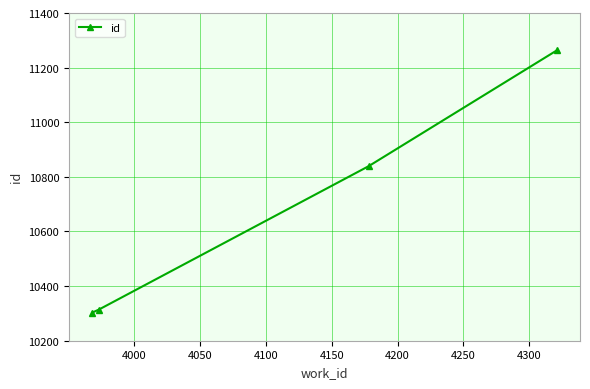

How many lines are shown in the chart?

1